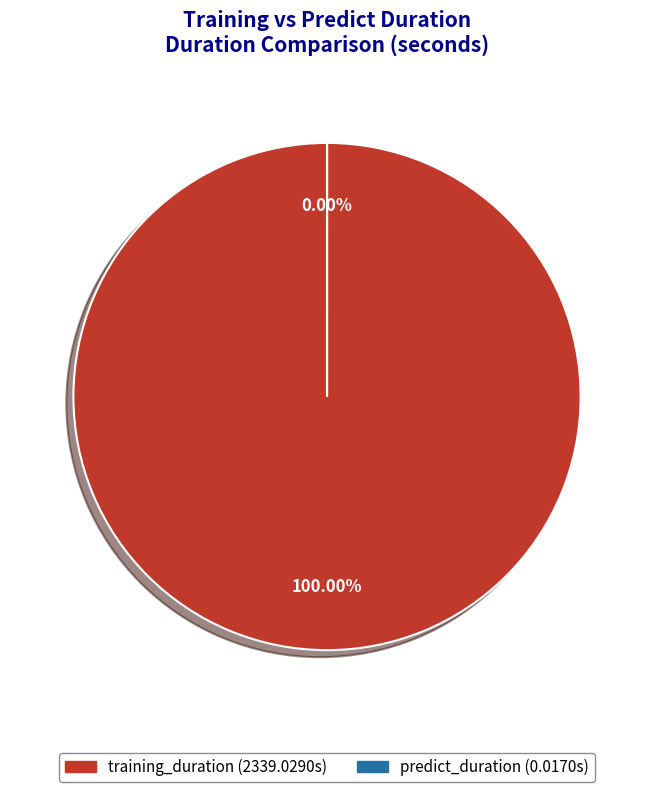

Which has a higher value, training_duration or predict_duration?

training_duration